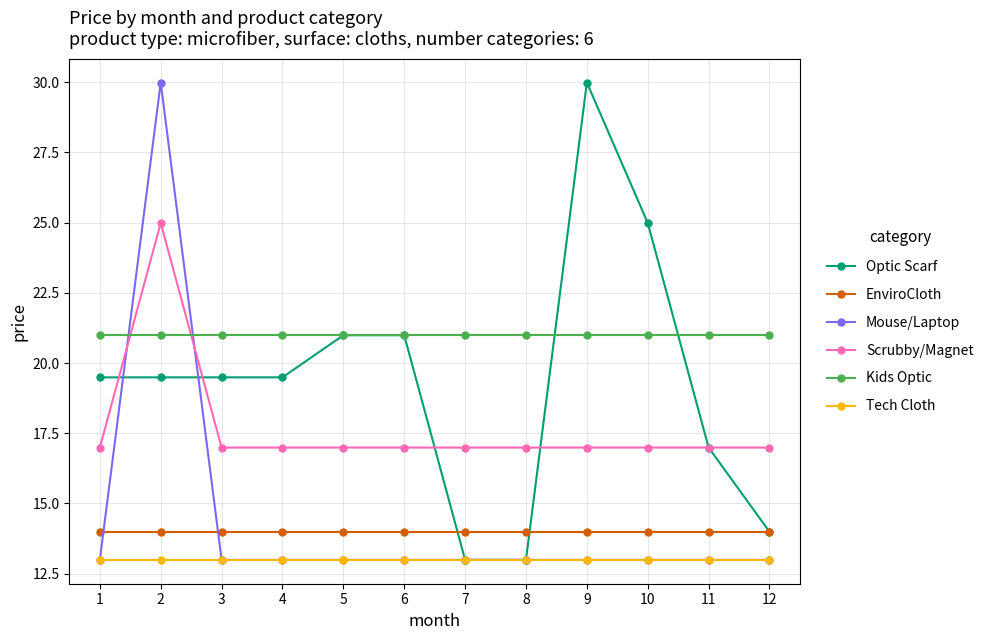

At how many categories does at least one series exceed 22?

3